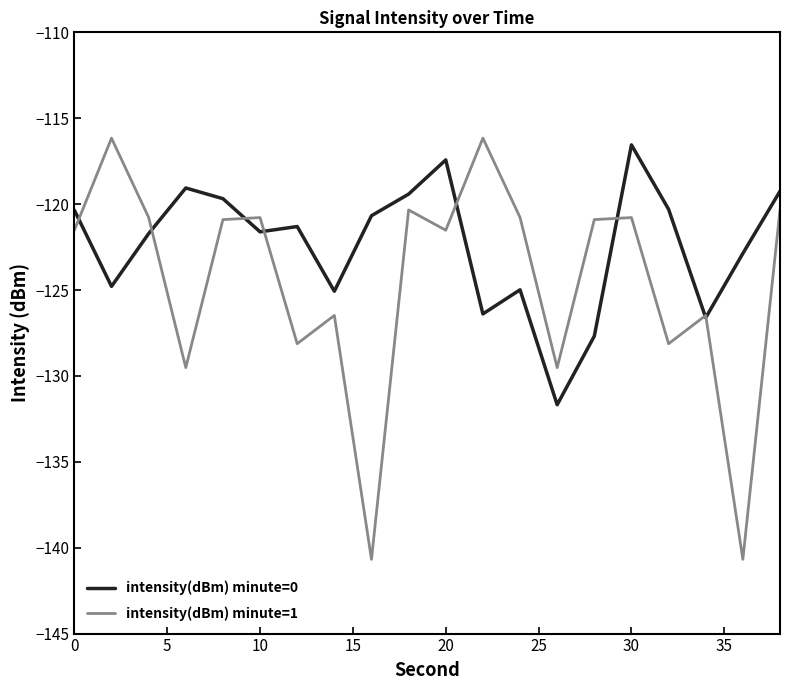

Which series has the largest total across all categories?

intensity(dBm) minute=0